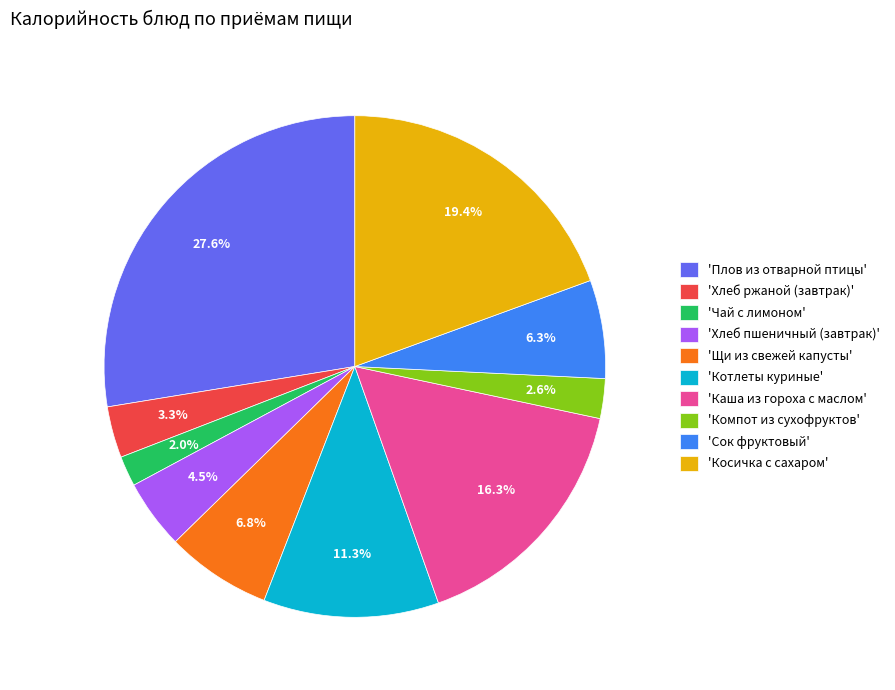

Is there any slice that represents more than half of the pie?

No